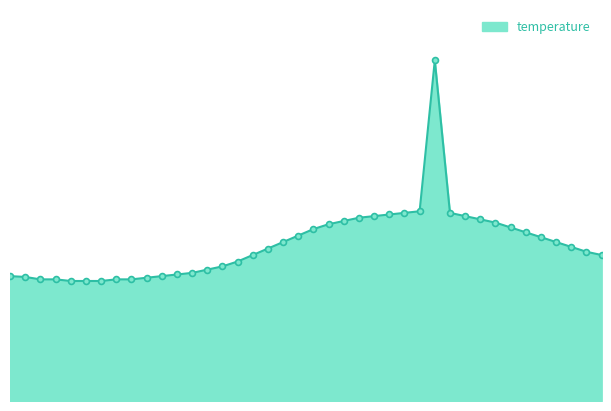

Does the chart have visible grid lines?

No